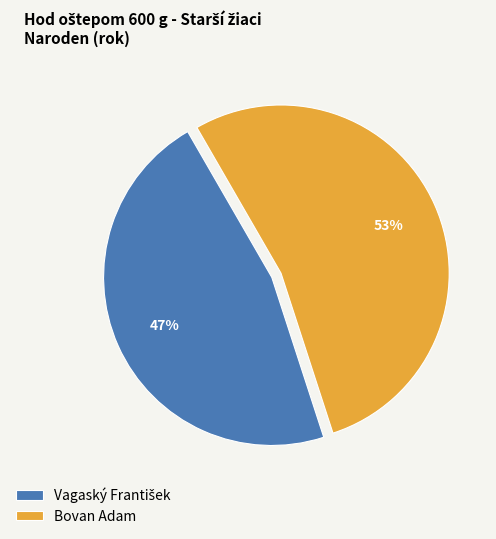

To the nearest percent, what is the average slice percentage?

50%